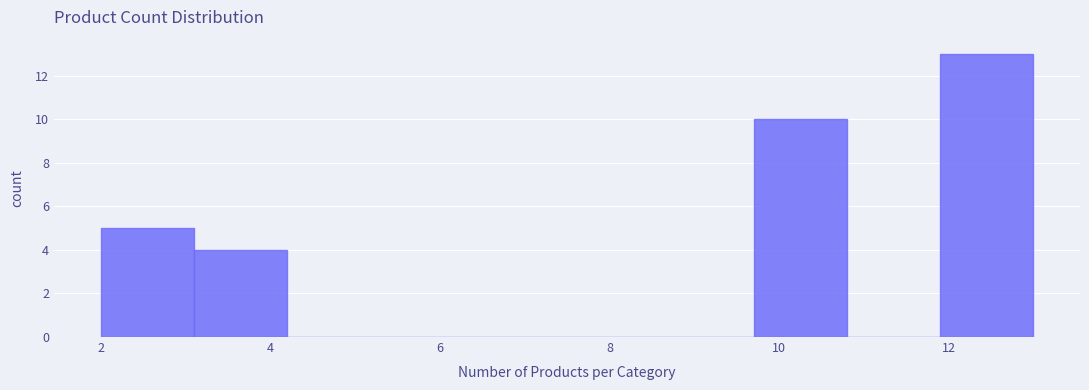

How tall is the bar that spans 9.7 to 10.8 on the x-axis? Neither the bar edges nor the heights are printed on the chart, so give them approximately, as read against the axes.

10